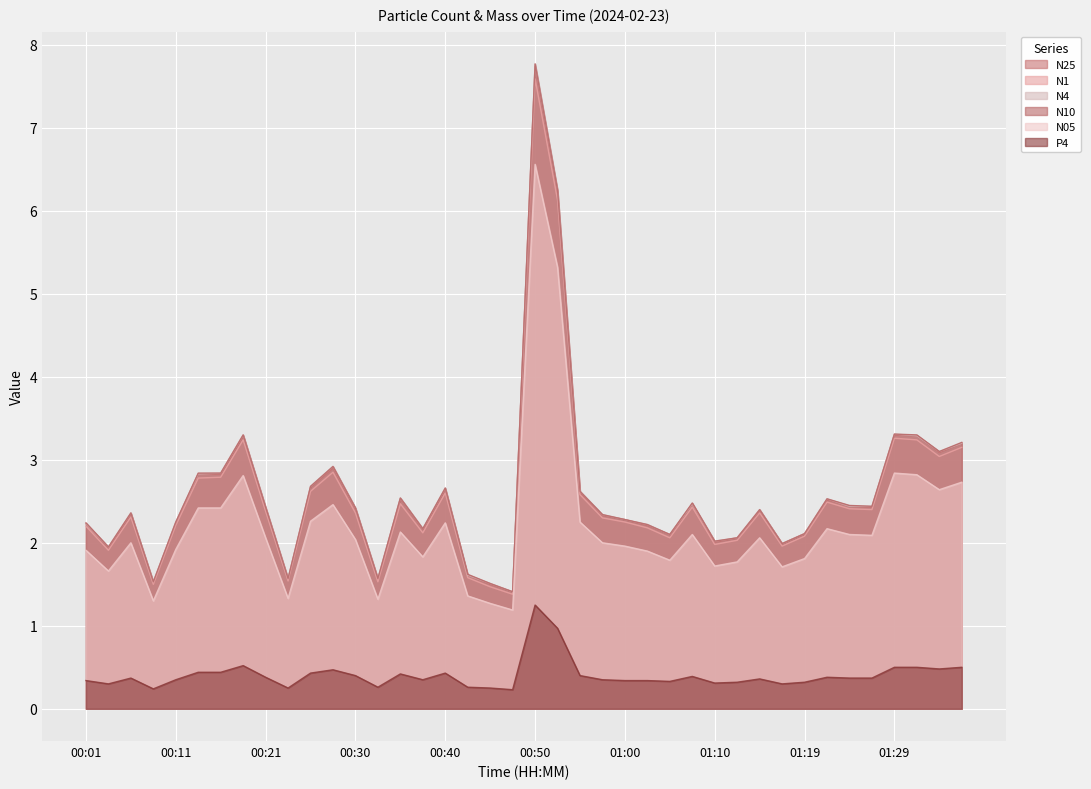

At which category does the chart reach its peak across all series?

00:50